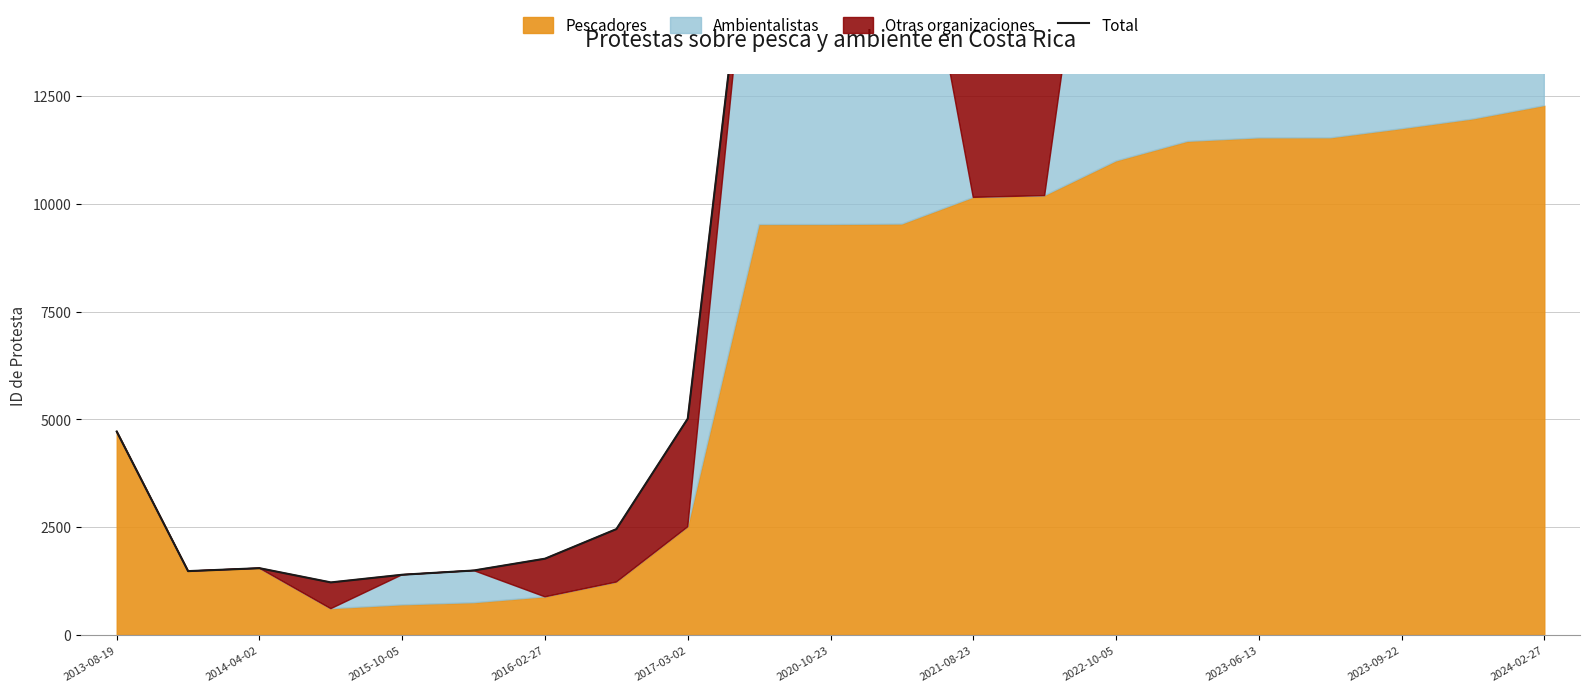

Where does the data first go above 19040?

11